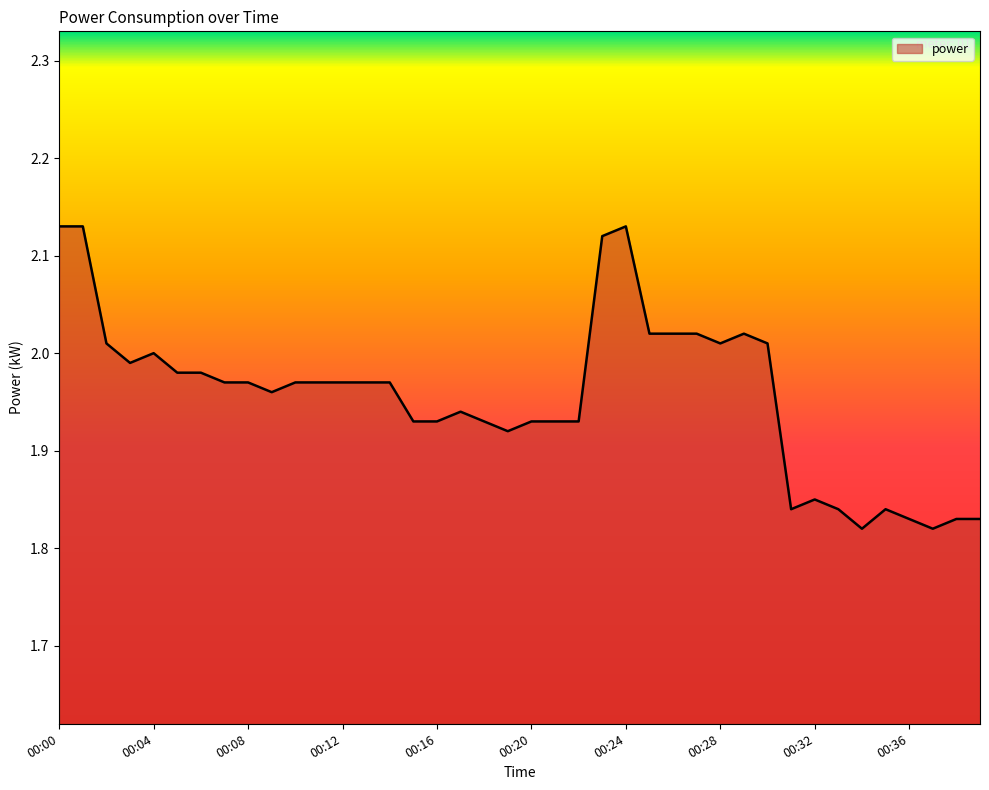

What is the difference between the maximum and minimum values?

0.3